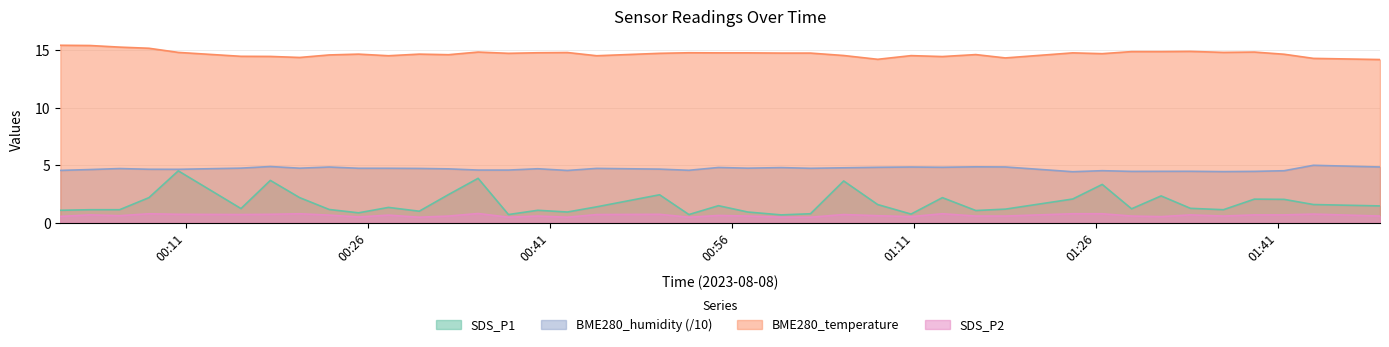

Which series has the largest range (max minus min)?

SDS_P1